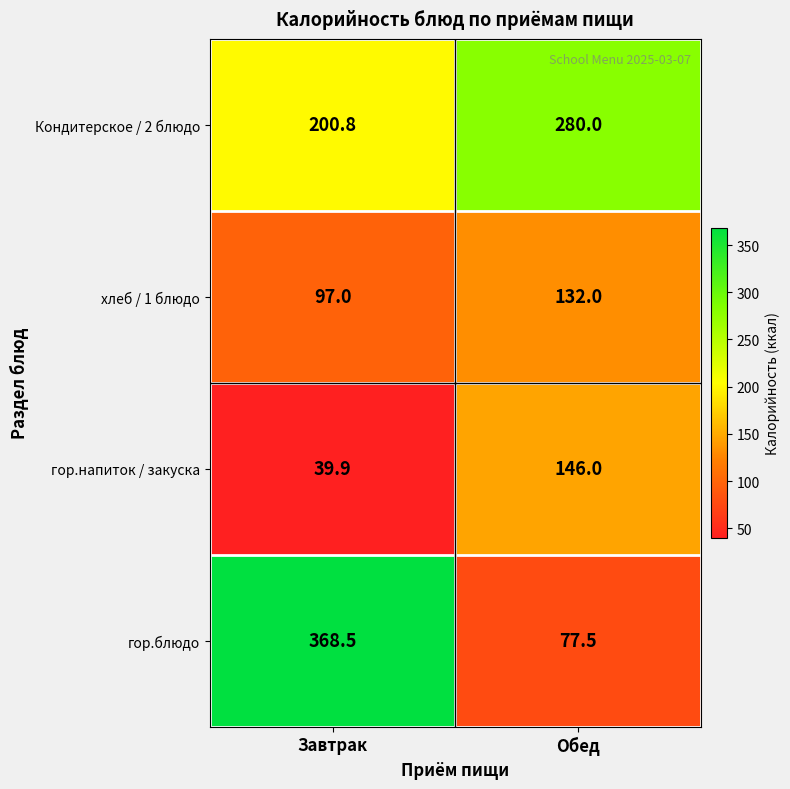

Reading left to right, what are all the values shown in this chart?

Кондитерское / 2 блюдо: 200.8	280.0
хлеб / 1 блюдо: 97.0	132.0
гор.напиток / закуска: 39.9	146.0
гор.блюдо: 368.5	77.5